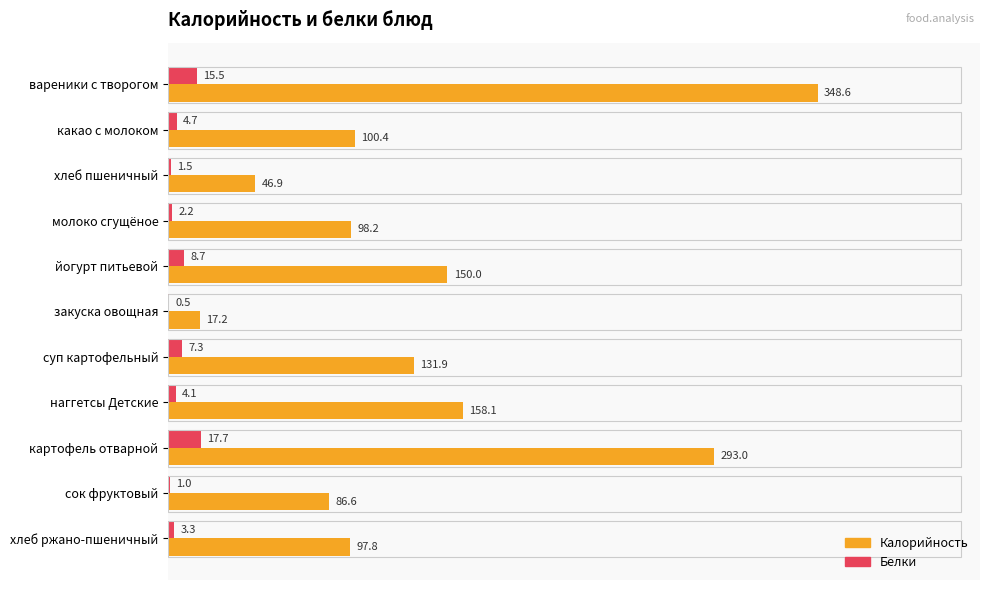

How many categories are shown in the chart?

11